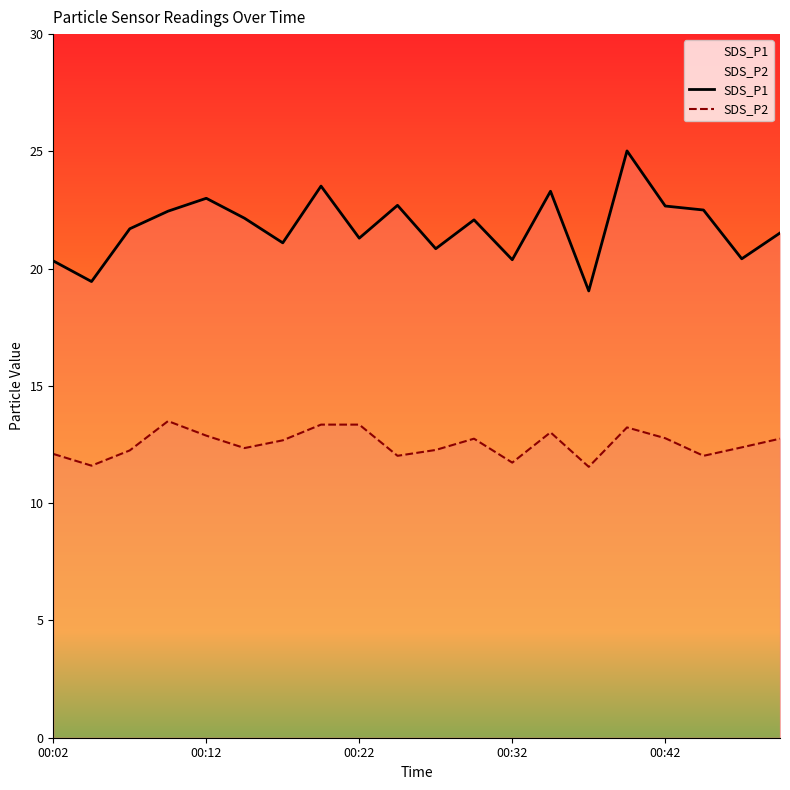

What is the highest value of the SDS_P1 series?

25.0